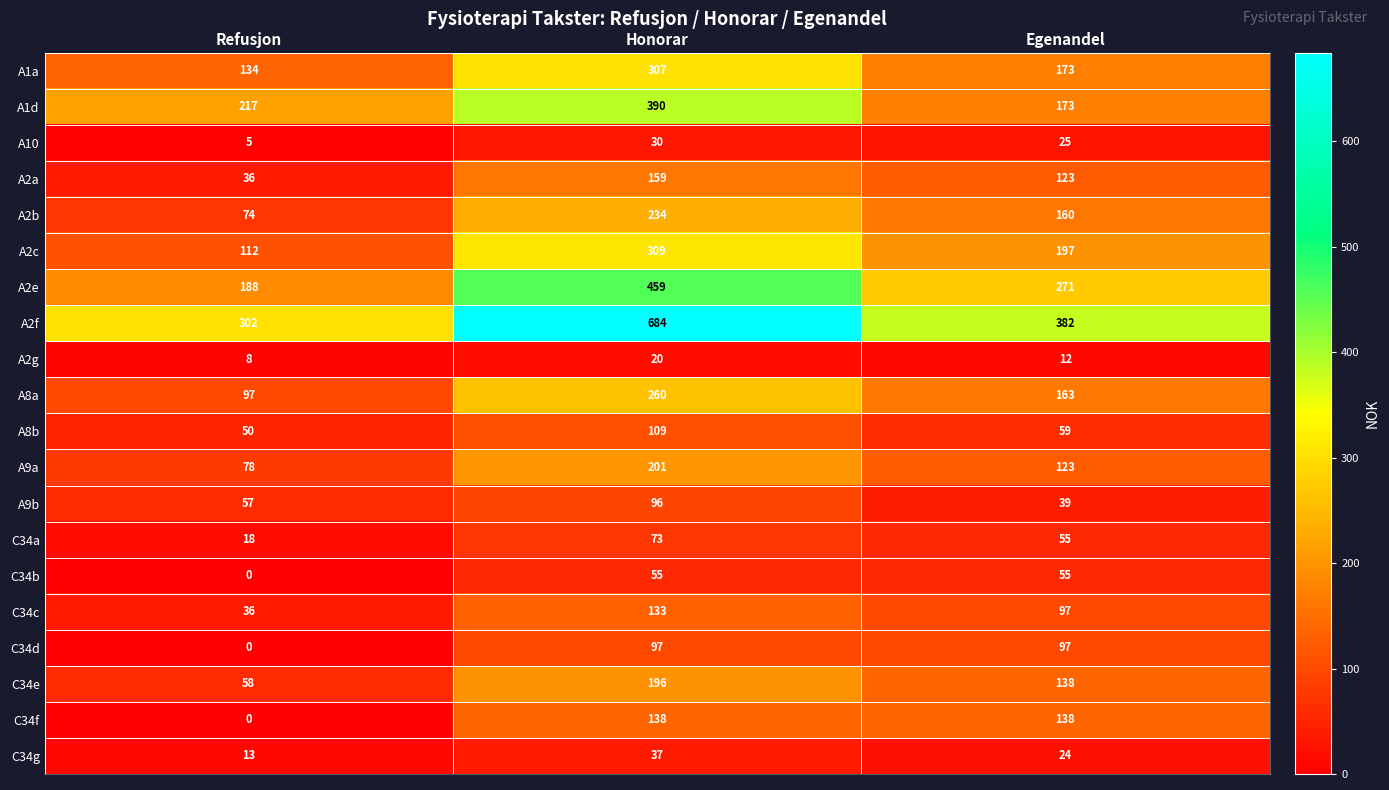

What is the lowest value of the A9b series?

39